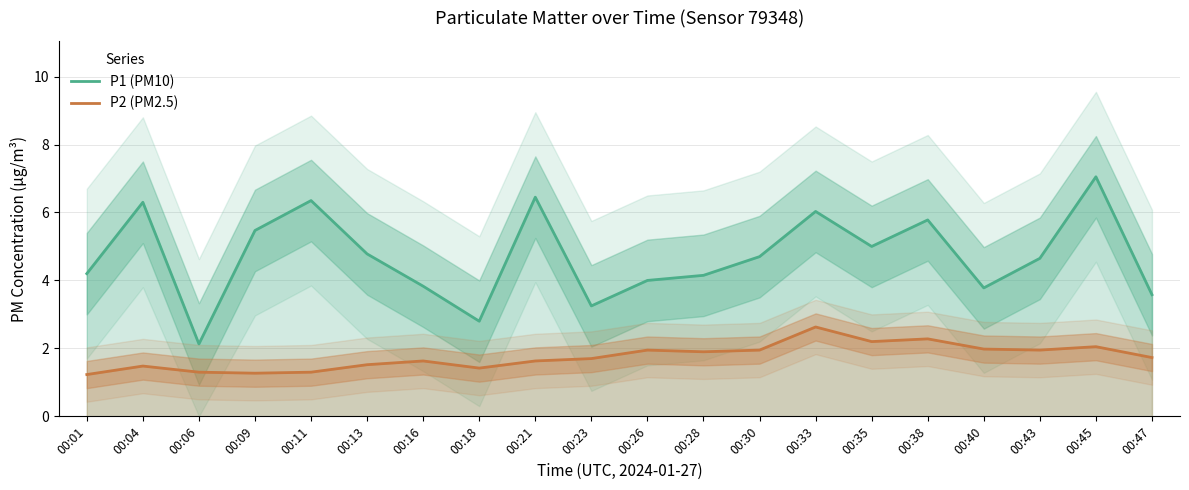

Is this an area chart (filled region under the line)?

No